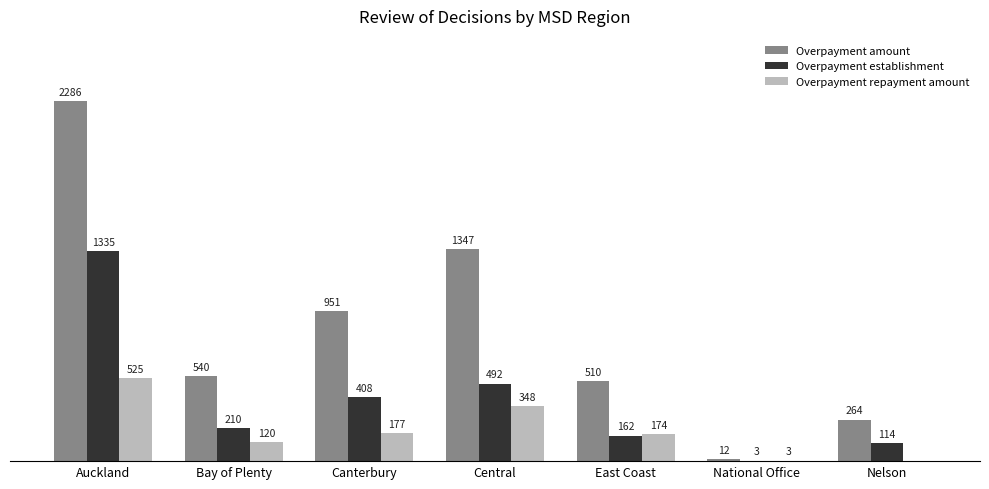

Where does the Overpayment repayment amount series first go above 174?

Auckland